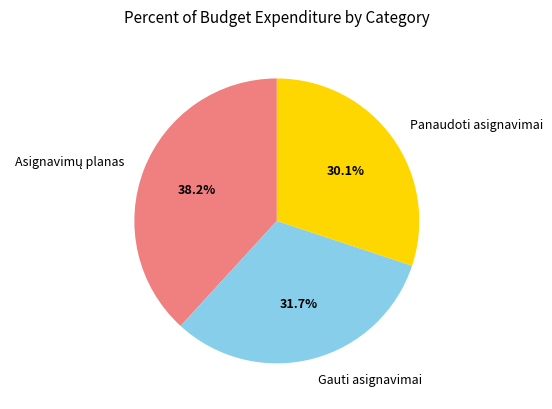

How many segments does this pie chart have?

3